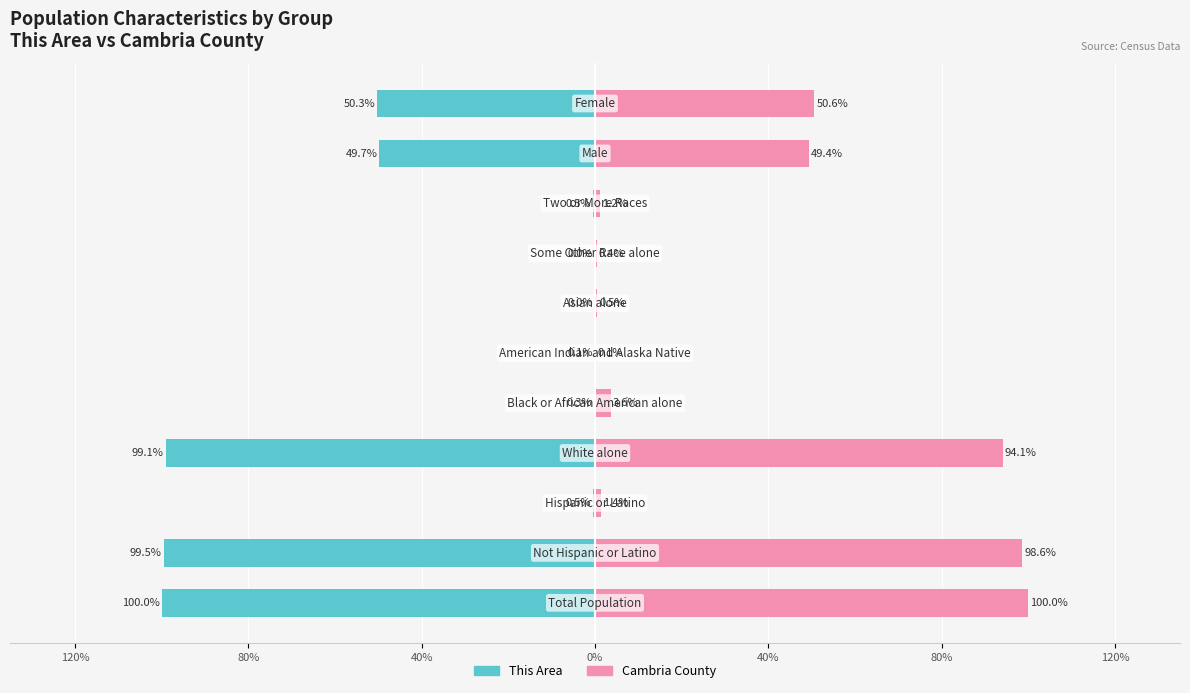

What is the difference between the maximum and minimum values in the Cambria County series?

99.9